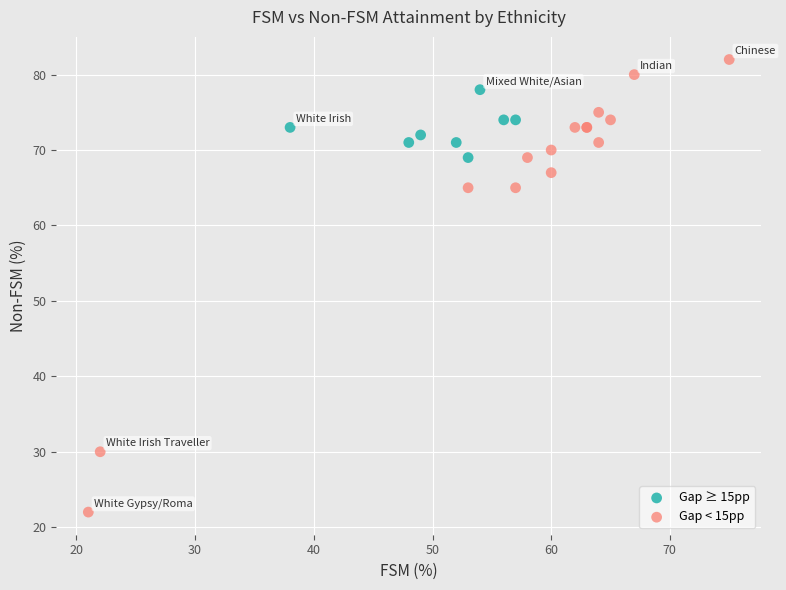

Which series reaches the maximum Y coordinate?

Gap < 15pp